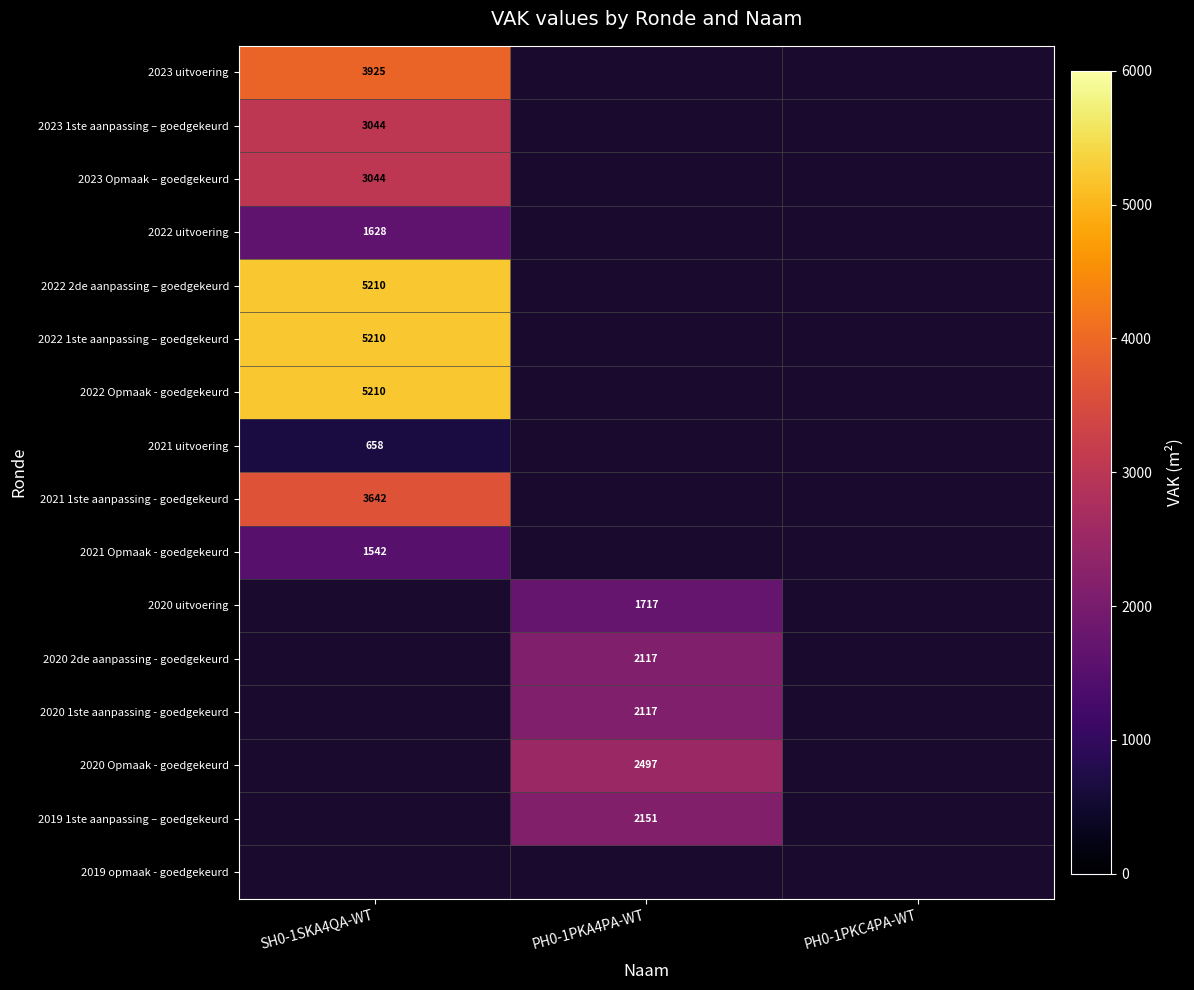

The value of 2022 uitvoering at SH0-1SKA4QA-WT is 1628. True or false?

True